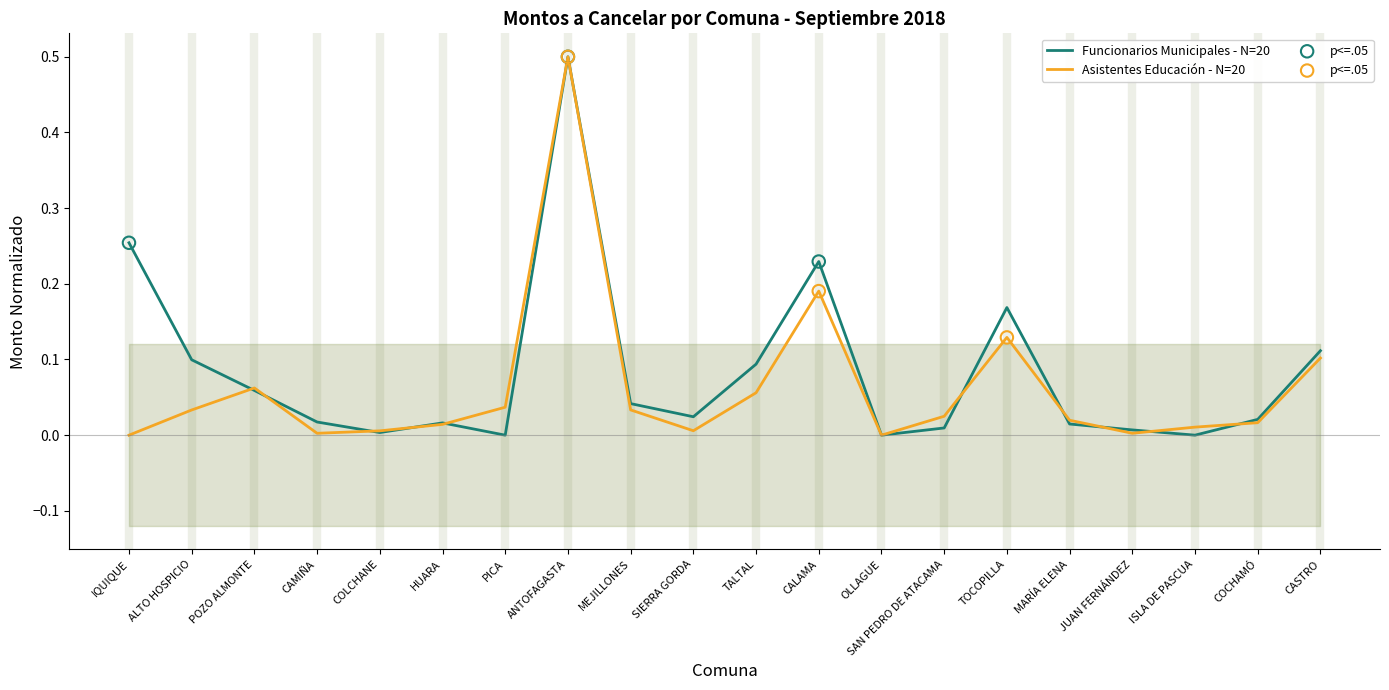

Which series contains the highest Y value?

Monto a Pago Funcionarios Municipales